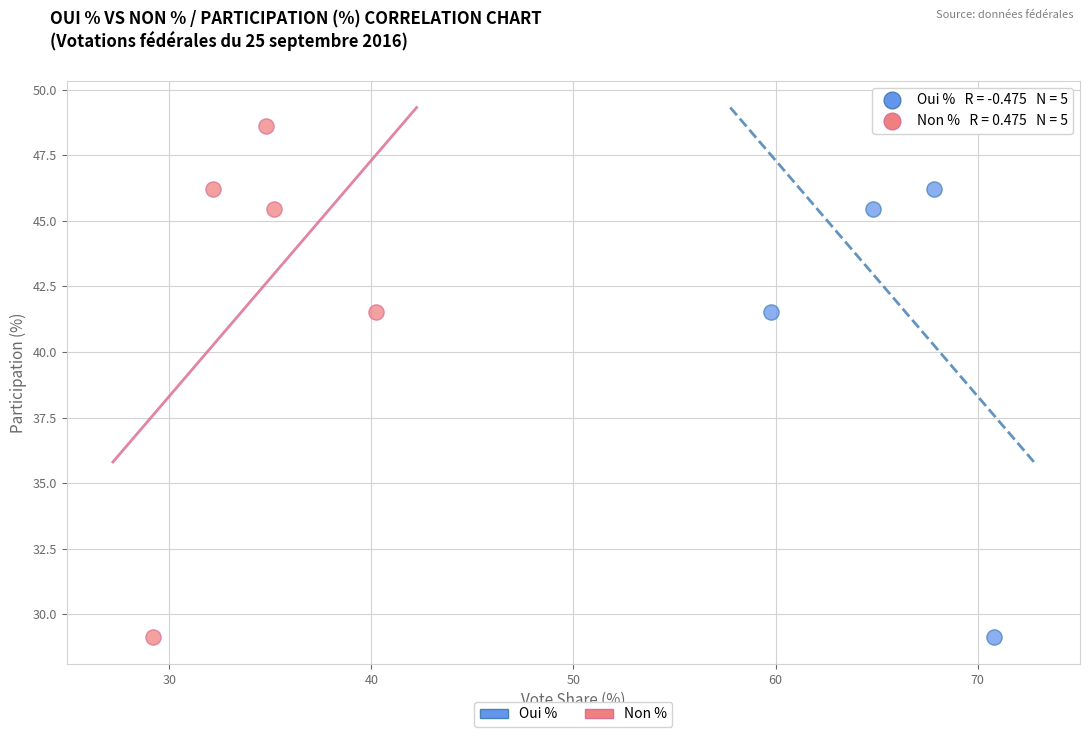

What are all the series names shown in the legend?

Oui %, Non %